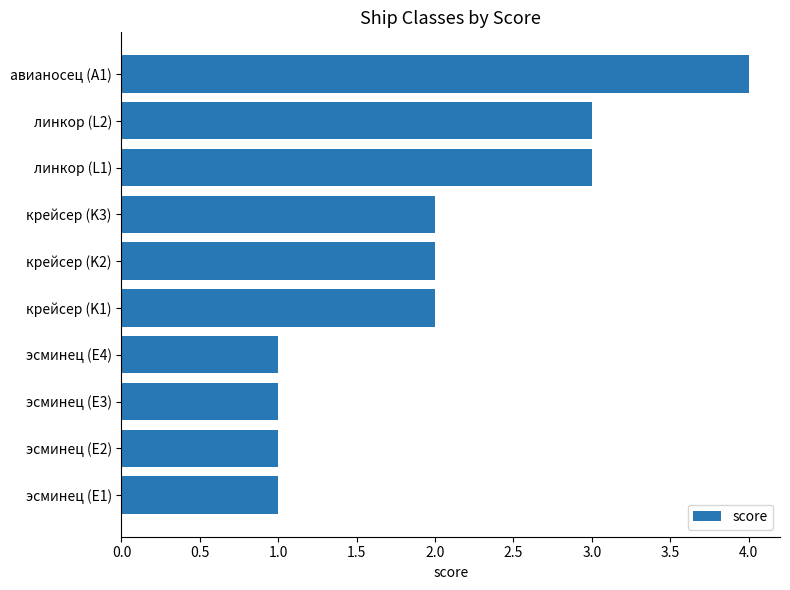

The chart shows a value of 3 at линкор (L2). True or false?

True